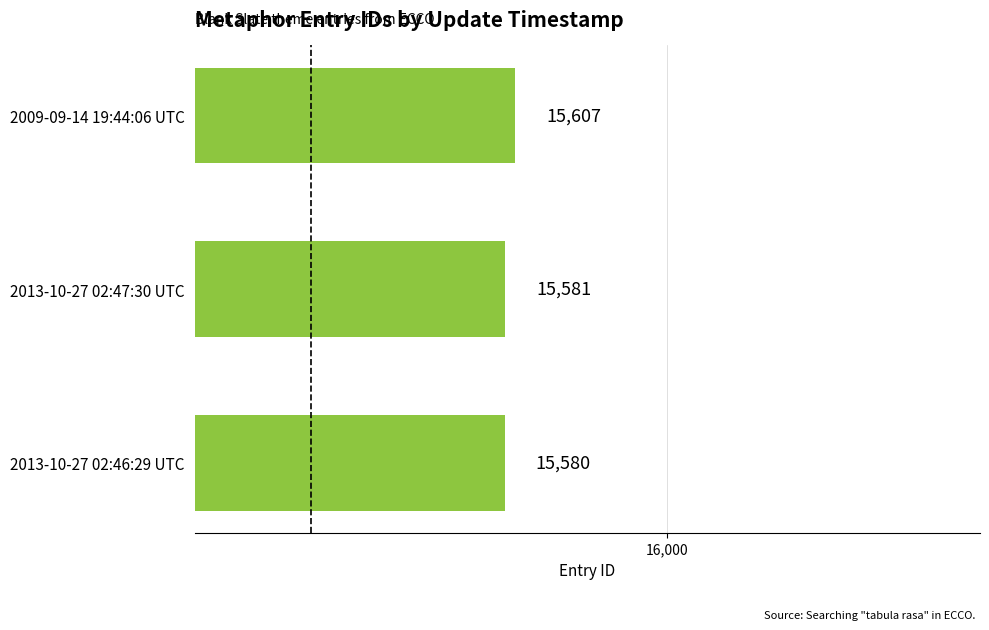

Reading bottom to top, what are all the values shown in this chart?

2013-10-27 02:46:29 UTC=15580	2013-10-27 02:47:30 UTC=15581	2009-09-14 19:44:06 UTC=15607